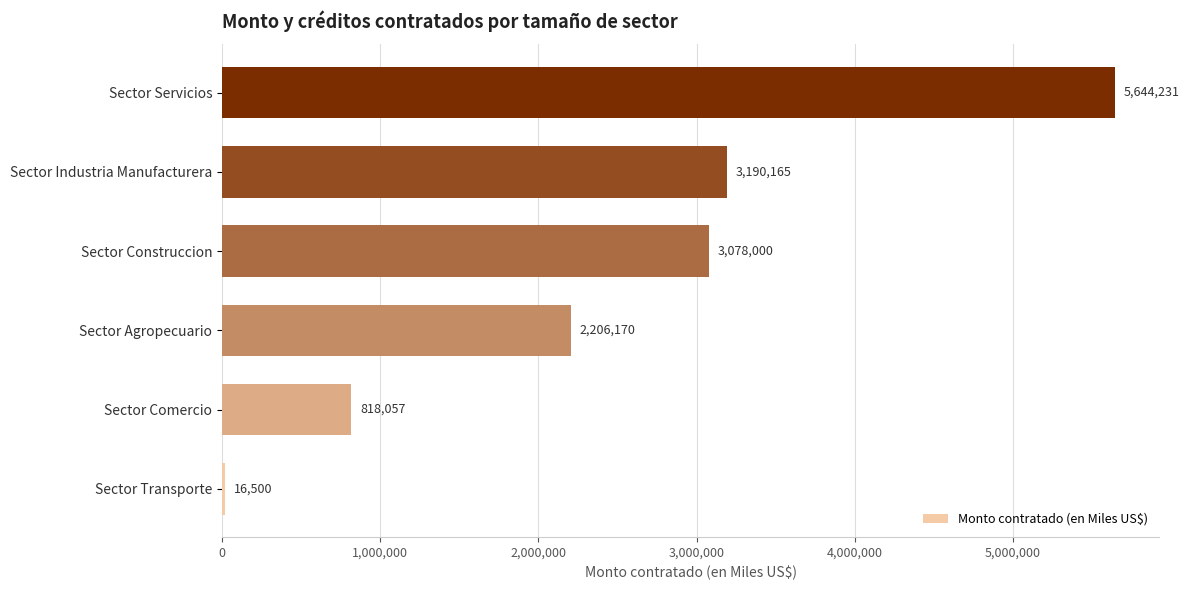

Which label corresponds to the largest value in the chart?

Sector Servicios